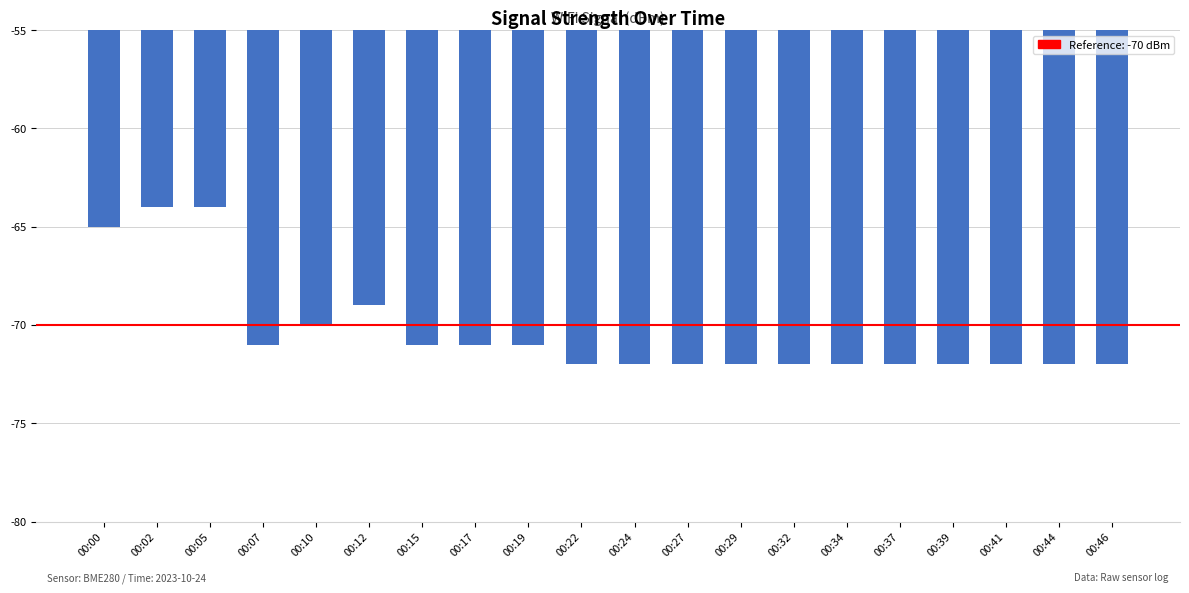

What is the value of the 14th bar from the left?

-72